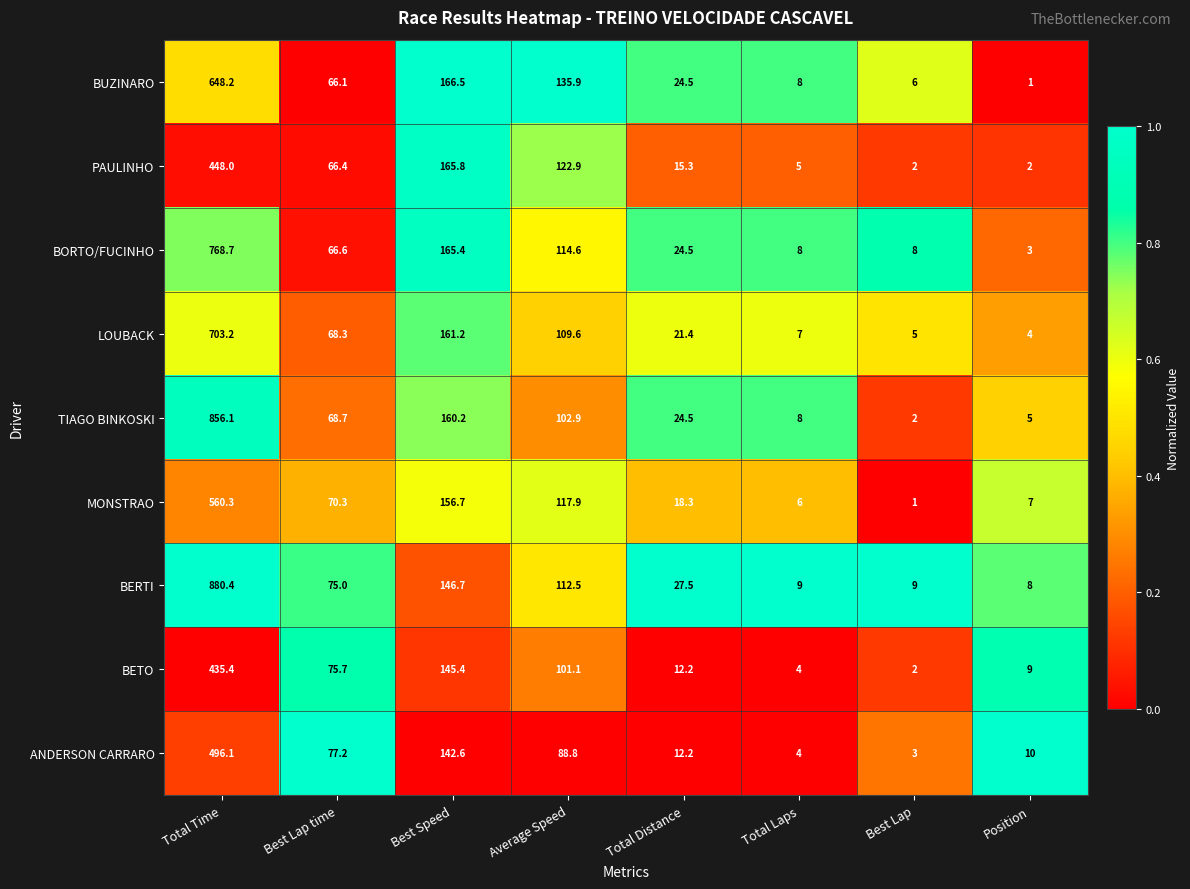

Where does the LOUBACK series first go above 68?

Total Time